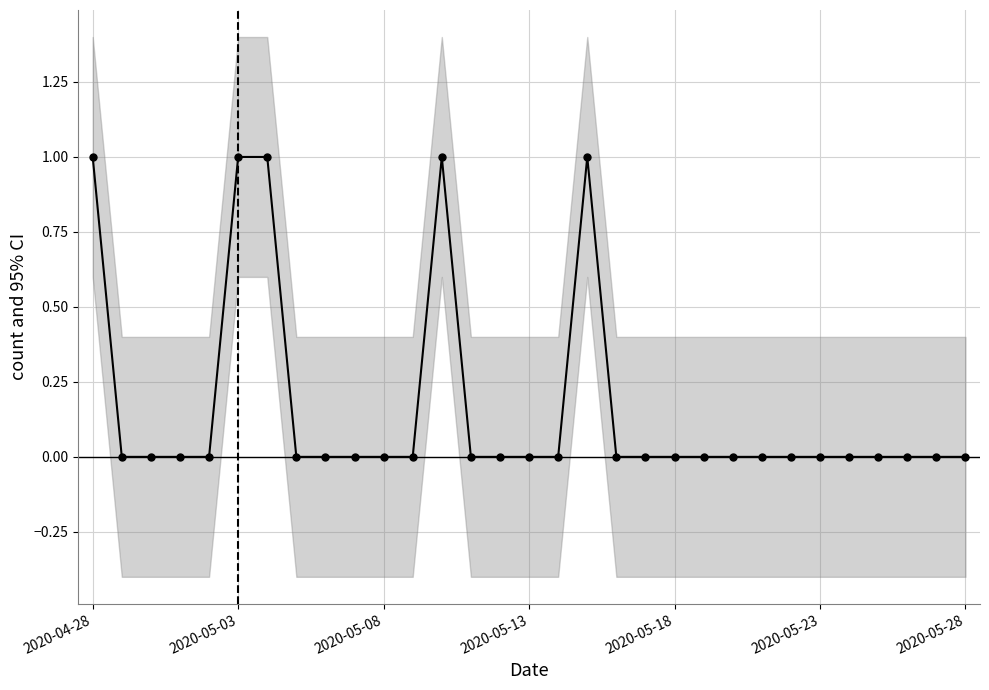

Which has a higher value, 2020-05-13 or 2020-05-03?

2020-05-03